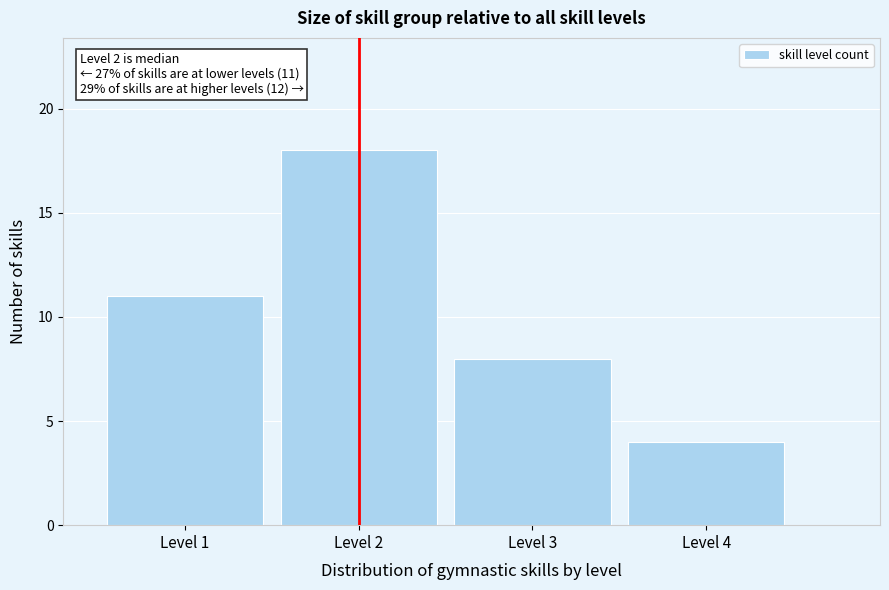

Which range on the x-axis has the tallest bar?

1.5 to 2.5